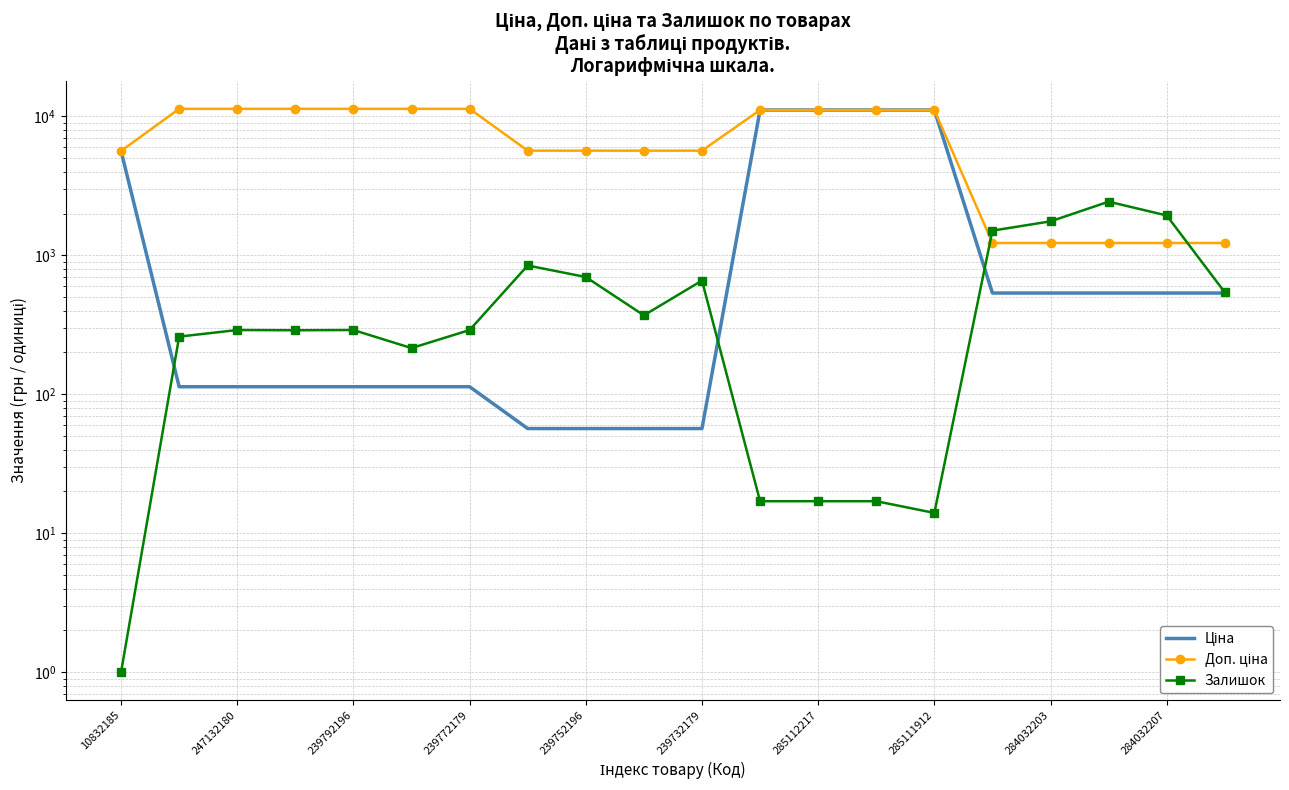

True or false: Ціна and Доп. ціна intersect in this chart.

False